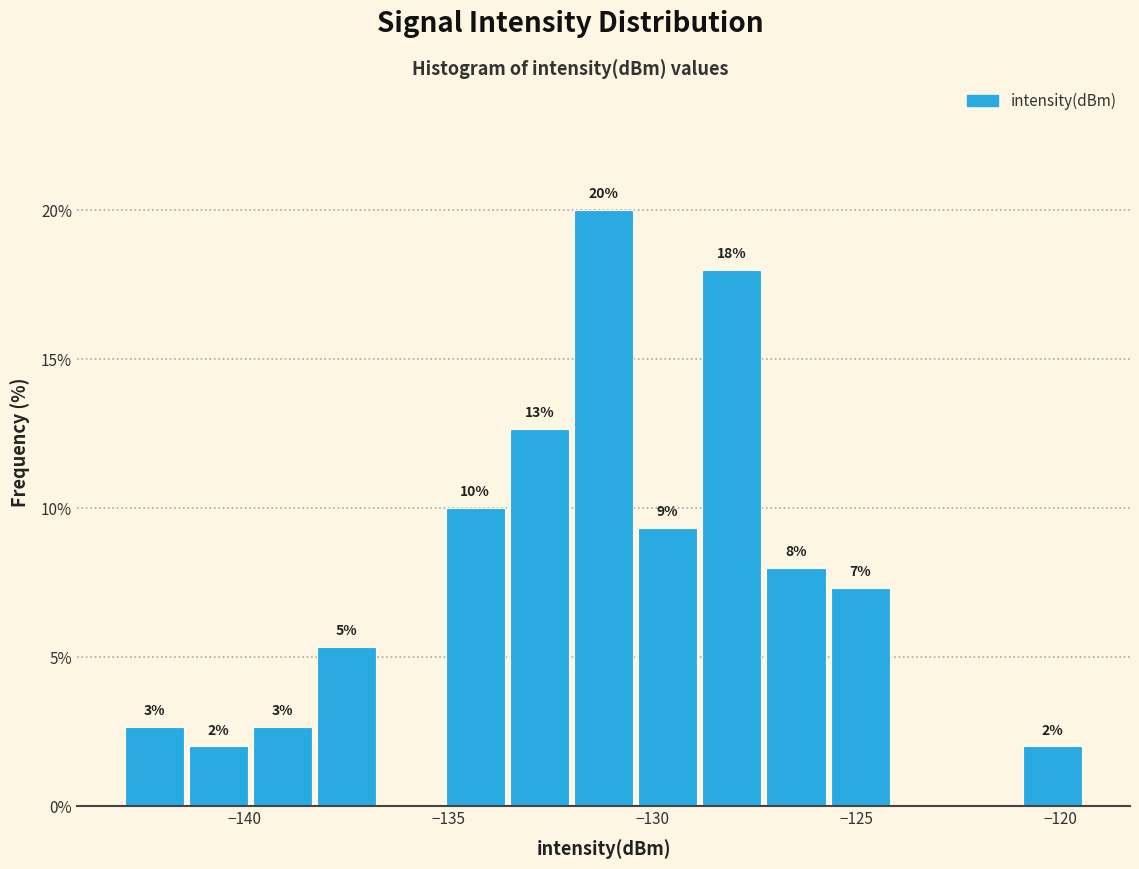

Around what value on the x-axis is the tallest bar? Give the approximate position of its centre, as read against the axis.

-131.0